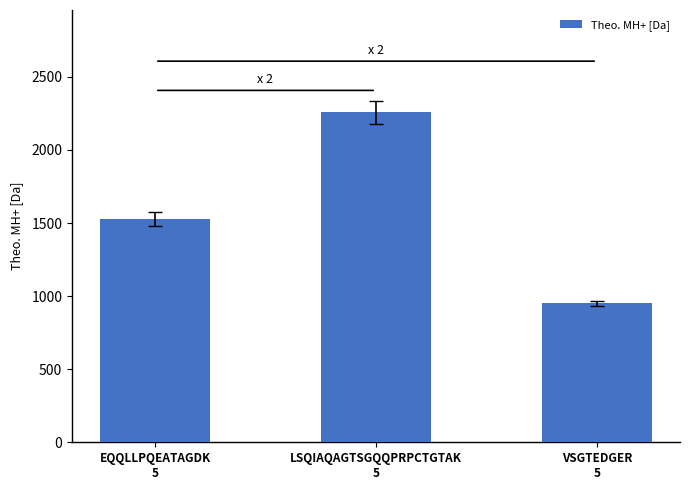

What is the smallest value displayed?

949.4